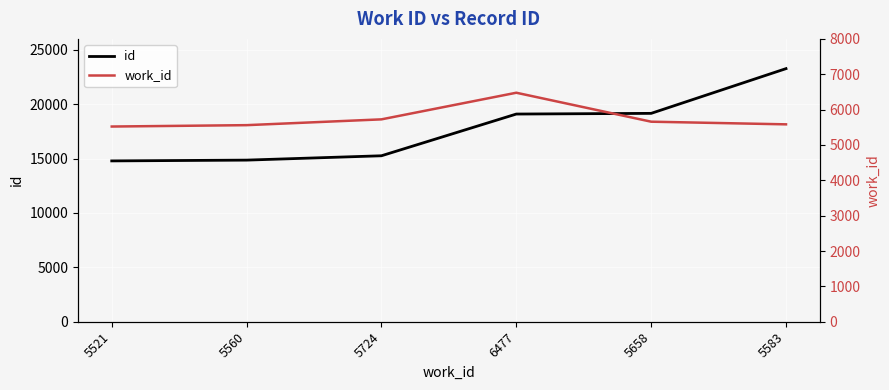

What is the label of the 5th point from the right?

5560